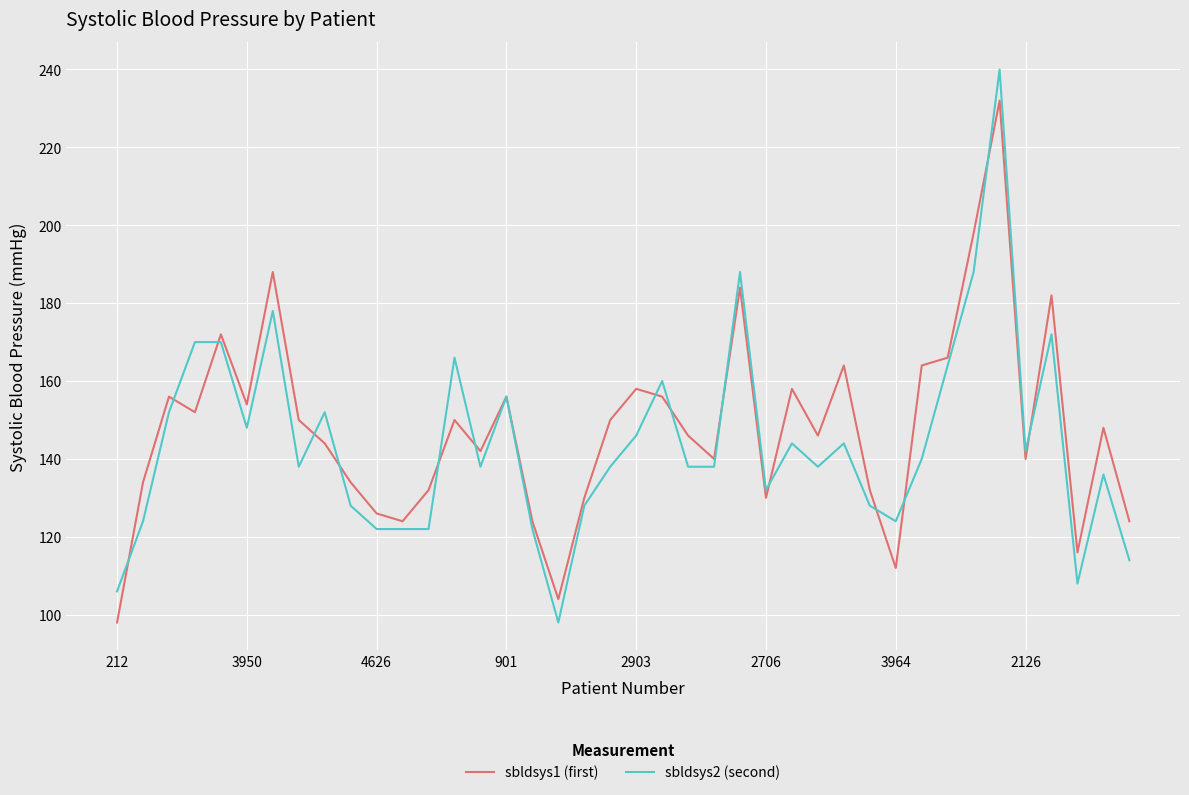

What is the lowest value of the sbldsys2 (second) series?

98